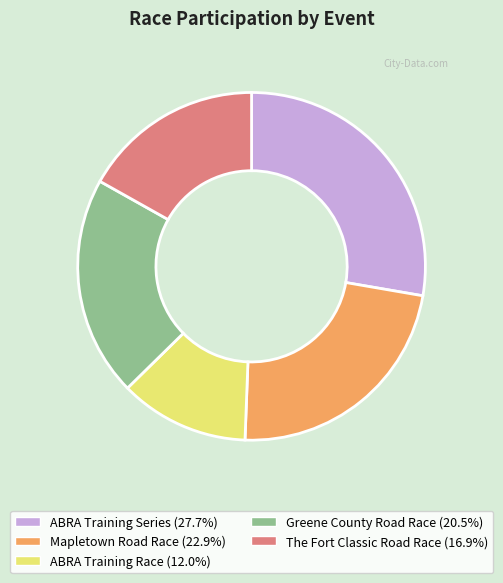

Which slice is the smallest?

ABRA Training Race